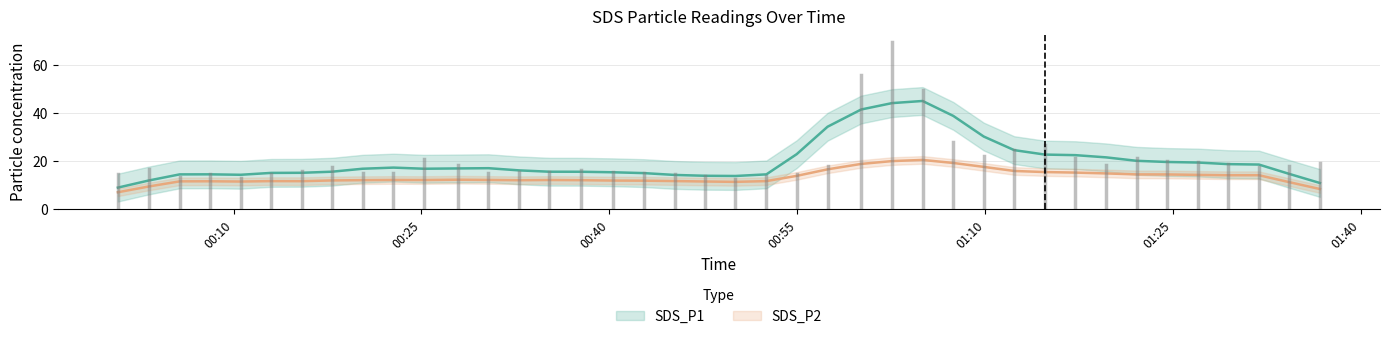

How many values in the SDS_P2 series exceed 12?

24